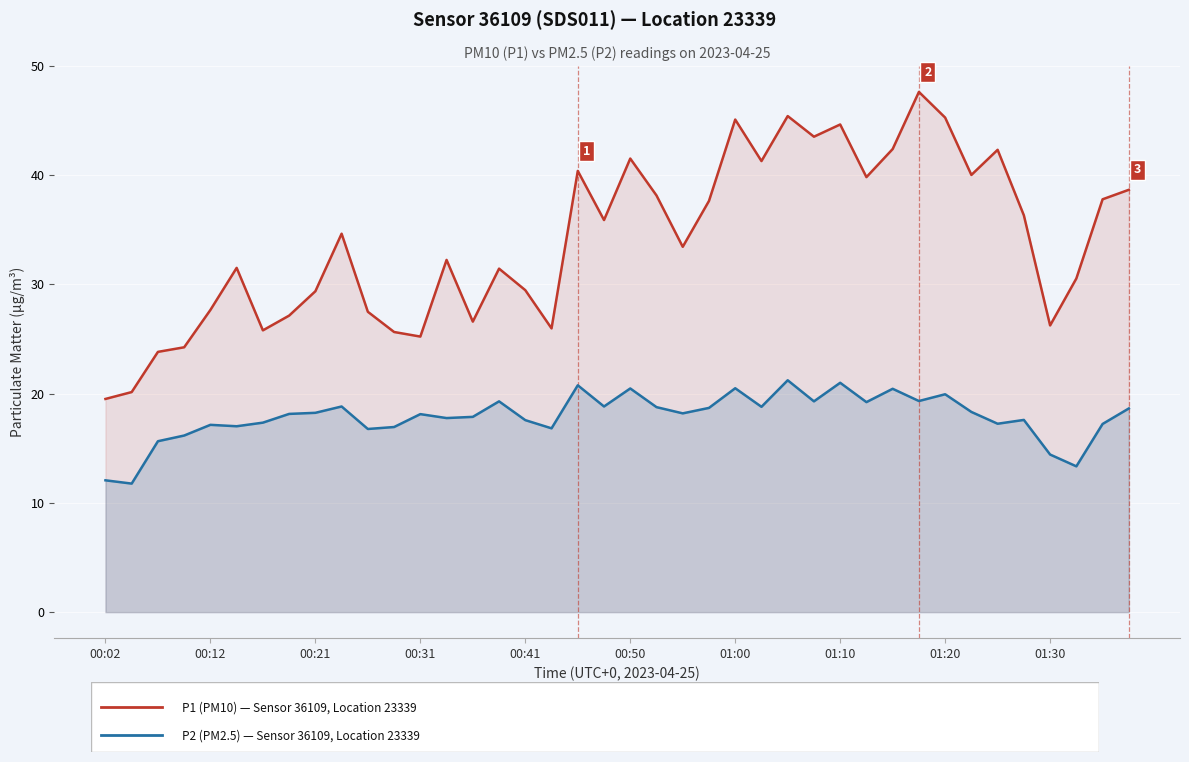

What is the total value across all series at 01:30?

40.7